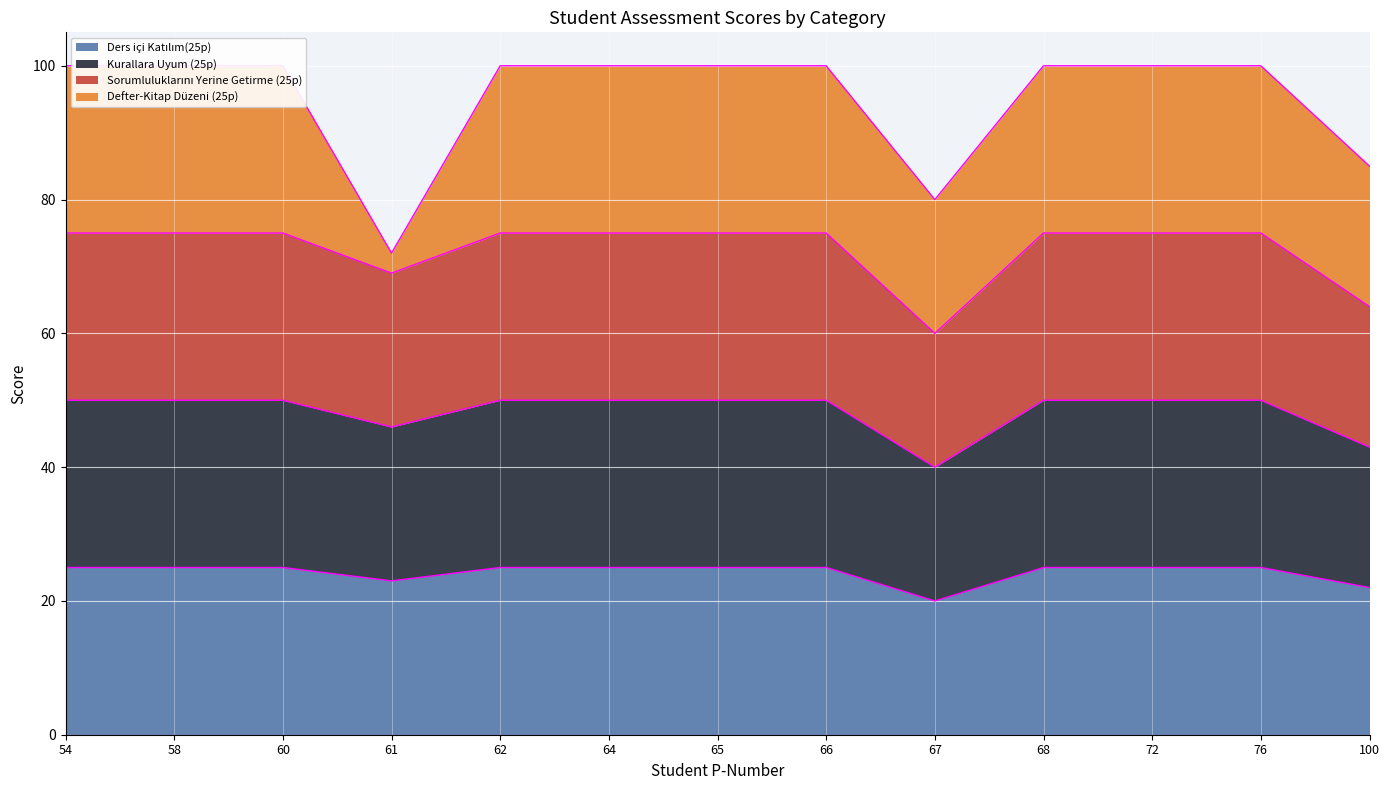

How many lines are shown in the chart?

3